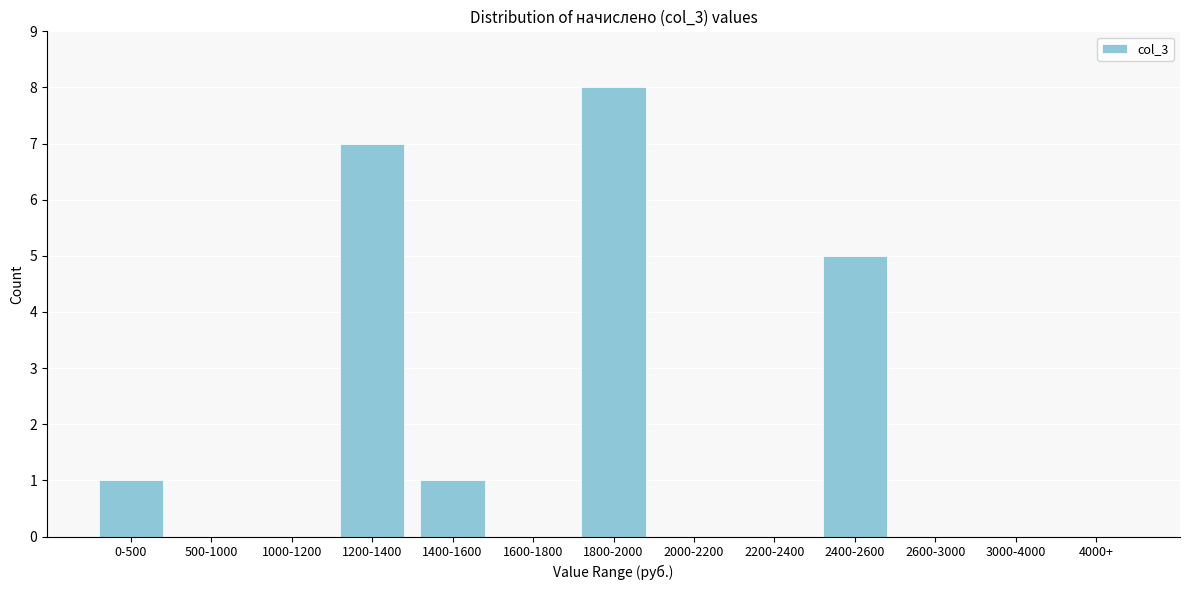

Reading left to right, transcribe all the data shown in this chart.

0-500=1	500-1000=0	1000-1200=0	1200-1400=7	1400-1600=1	1600-1800=0	1800-2000=8	2000-2200=0	2200-2400=0	2400-2600=5	2600-3000=0	3000-4000=0	4000+=0